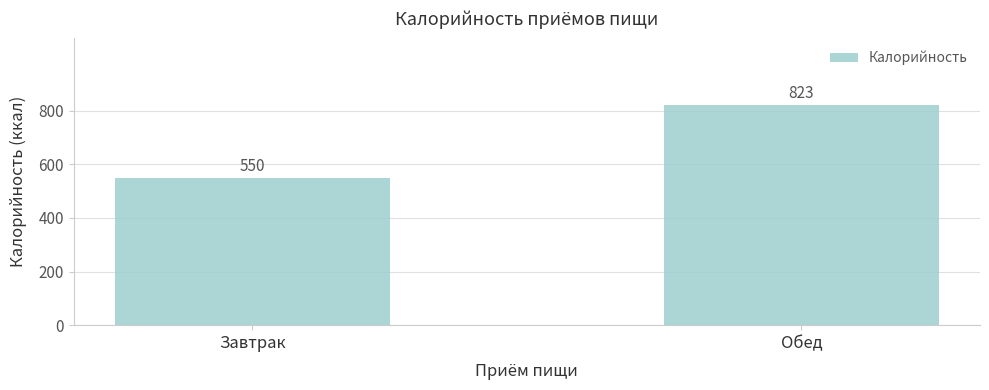

What is the label of the 2nd bar from the left?

Обед